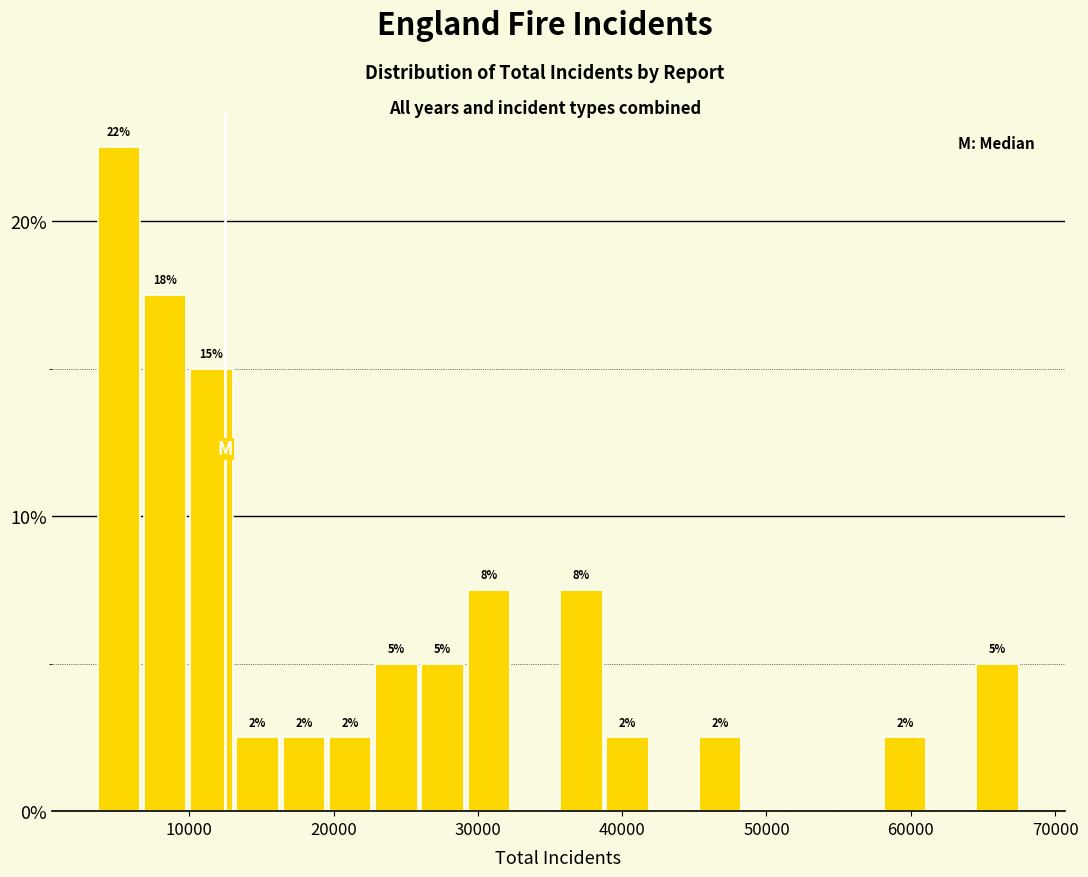

Read against the x-axis, roughly where is the centre of the tallest bar?

5000